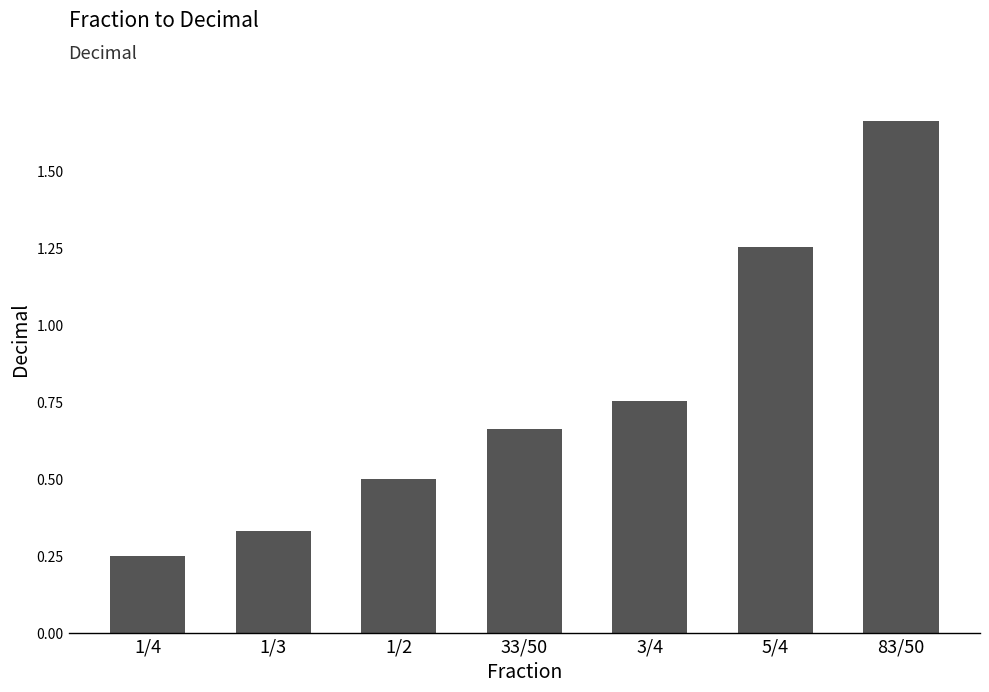

Count the number of data series in this chart.

1